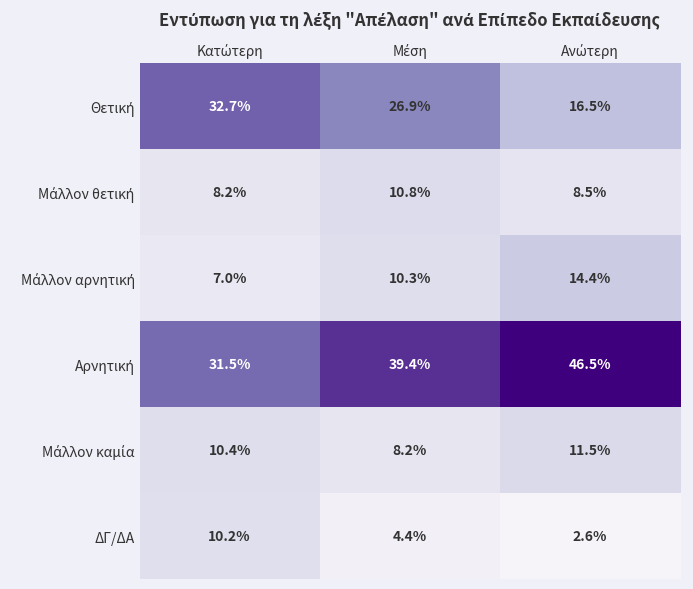

At how many categories does at least one series exceed 20?

3